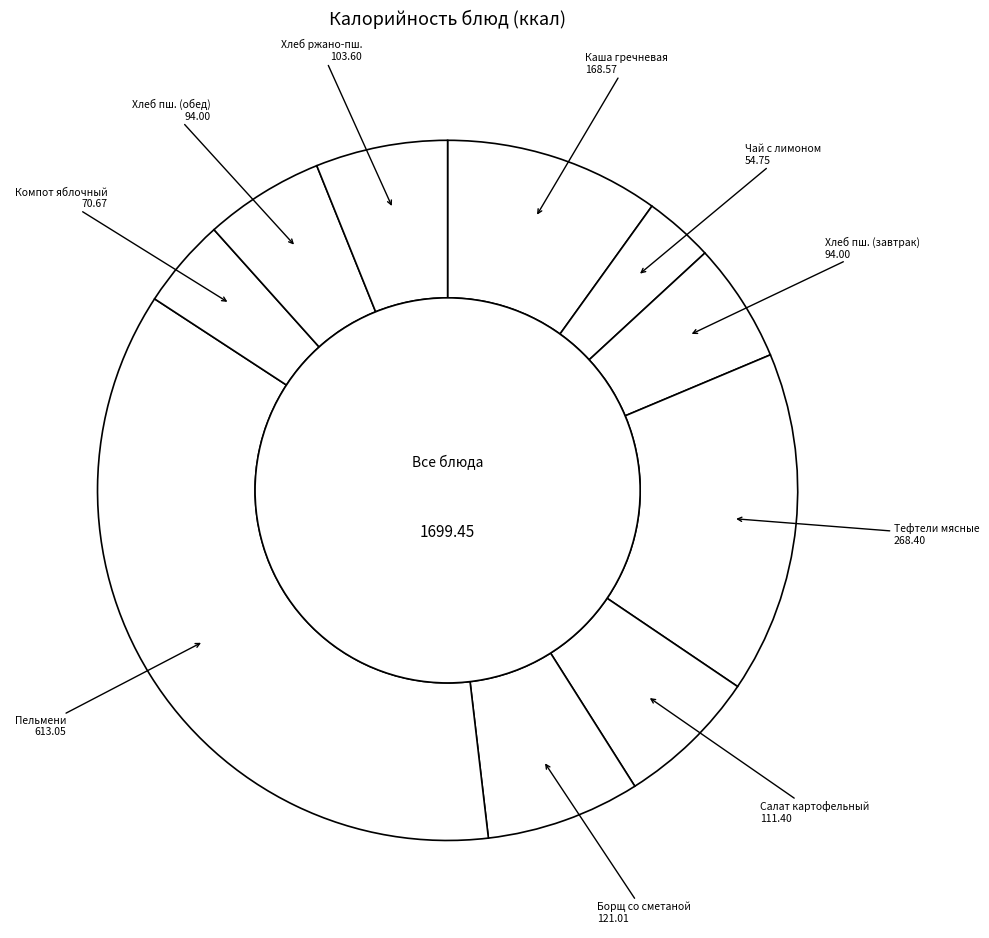

Which slice is the smallest?

Чай с лимоном